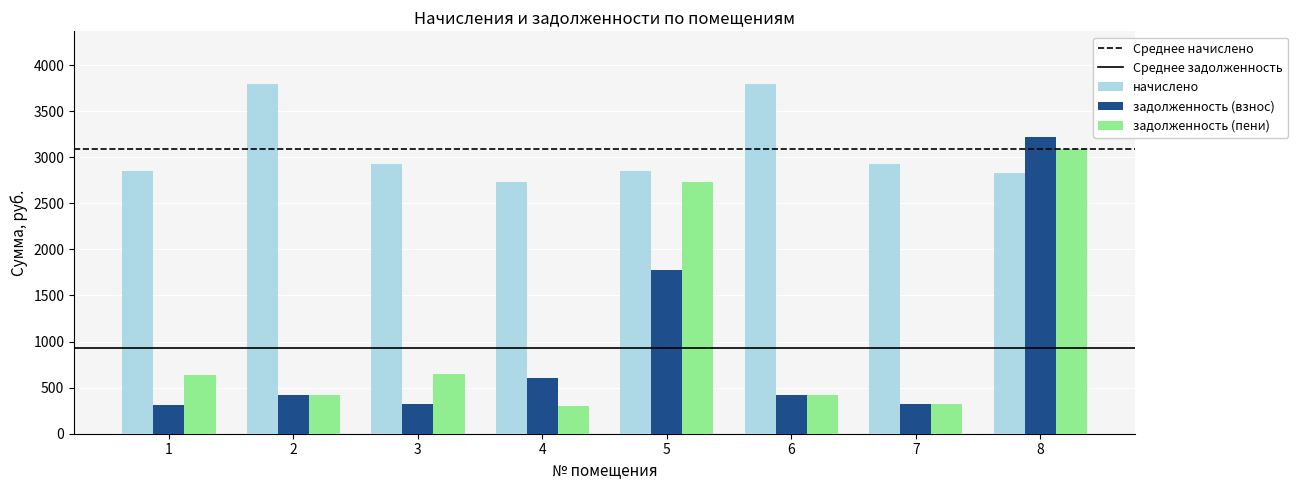

What is the difference between the second highest and second lowest values in the начислено series?

971.1